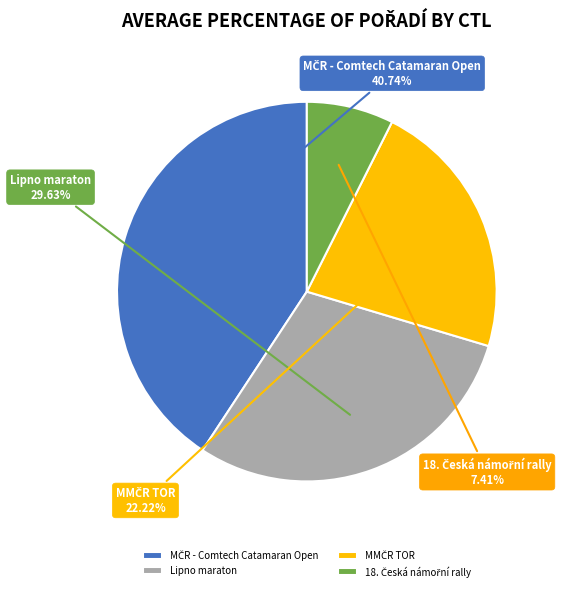

Is there a majority slice in this chart?

No